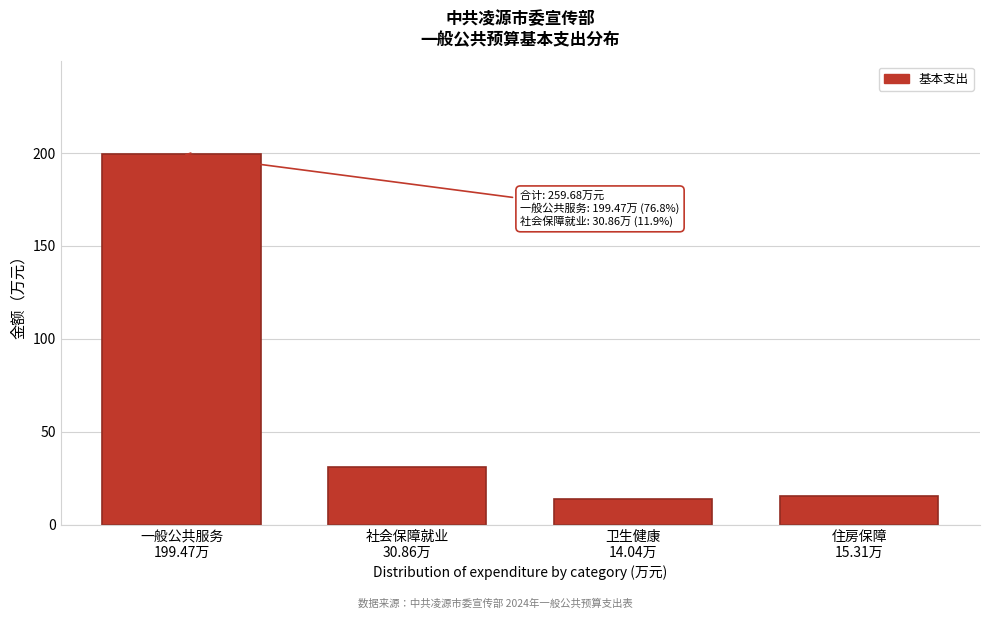

What is the difference between the maximum and minimum values?

185.4